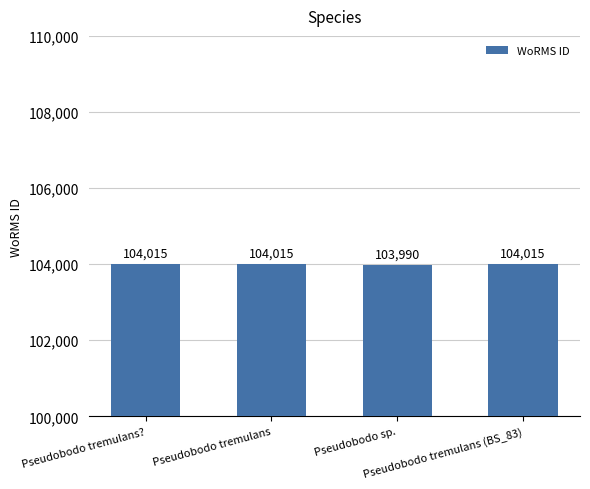

What is the sum of the values at Pseudobodo tremulans (BS_83) and Pseudobodo sp.?

208005